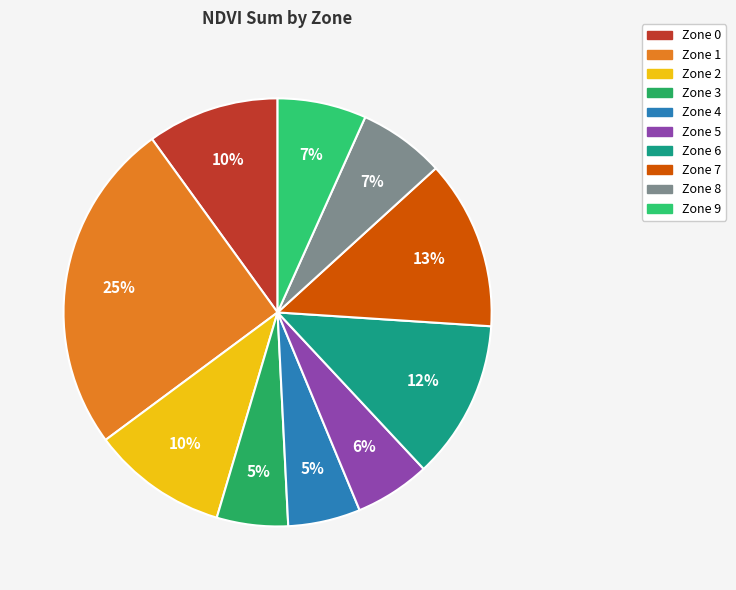

How many slices are in this pie chart?

10